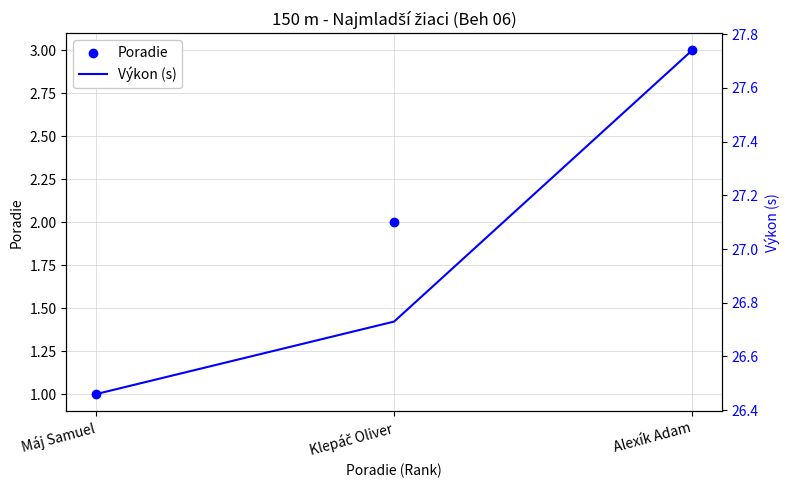

Which series contains the lowest Y value?

Poradie